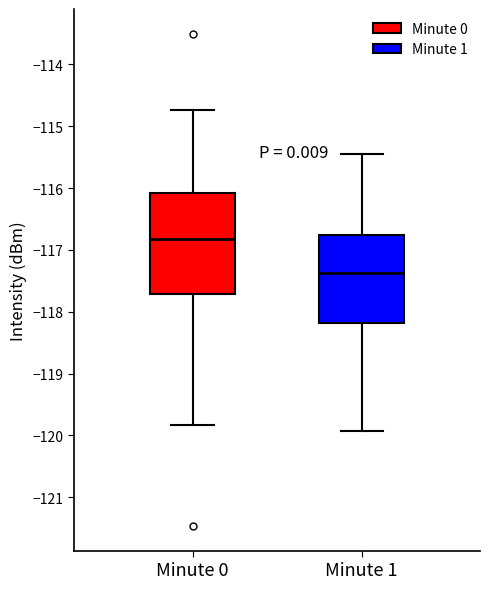

Where does the lower whisker of the box for Minute 0 end on the y-axis? The values are not printed on the chart, so give them approximately, as read against the axis.

-119.8